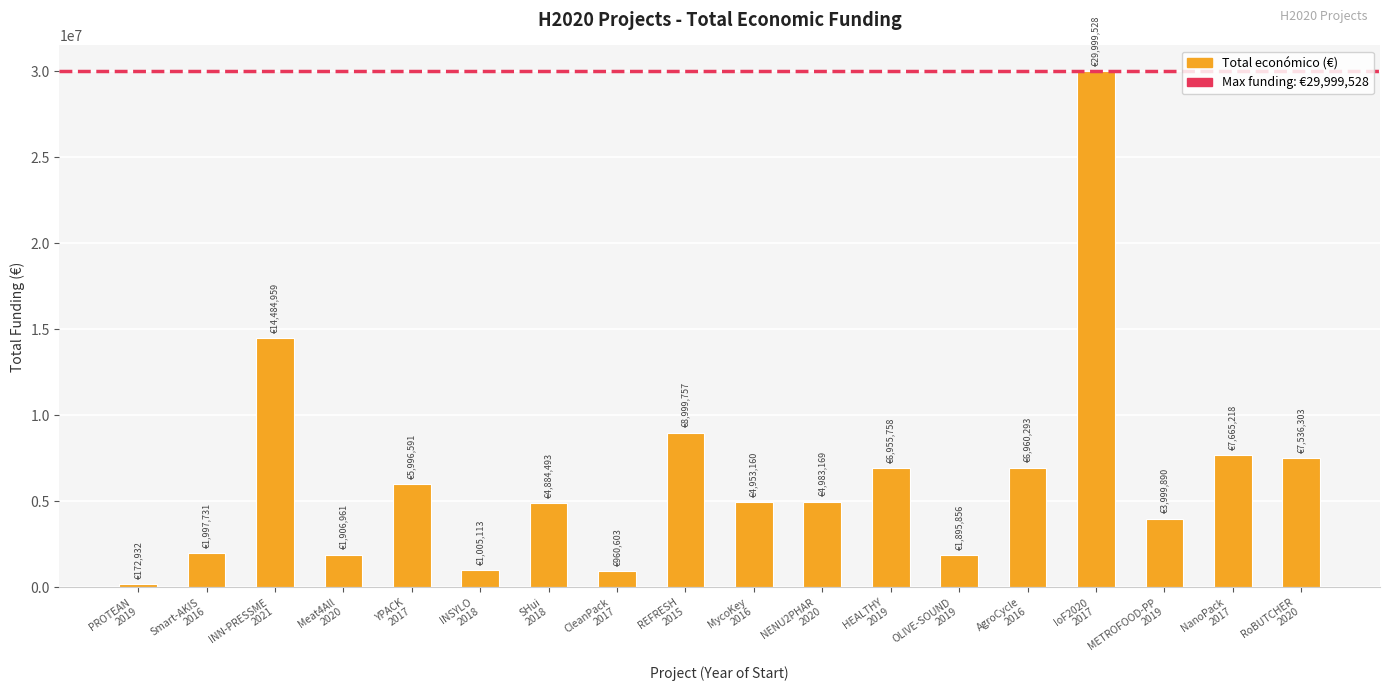

True or false: the data shows 960603 at CleanPack
2017.

True